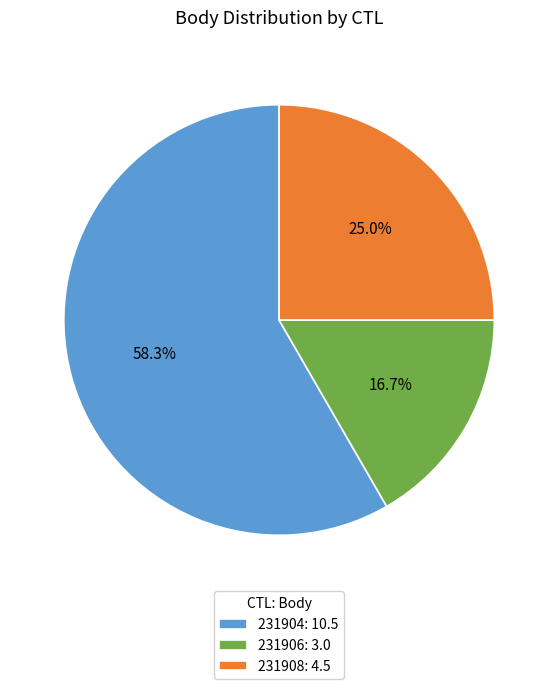

Which category has the smallest portion of the pie?

231906